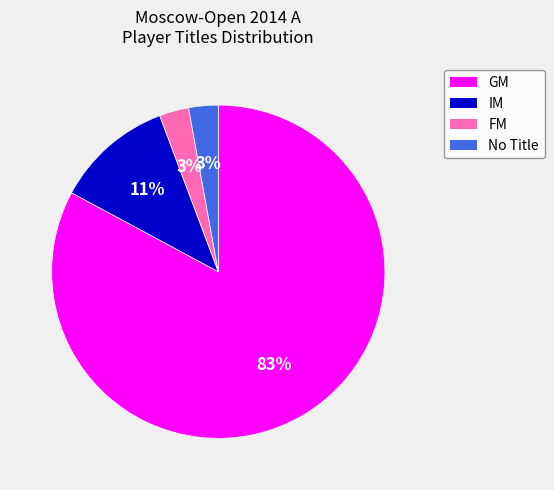

Is there any slice that represents more than half of the pie?

Yes